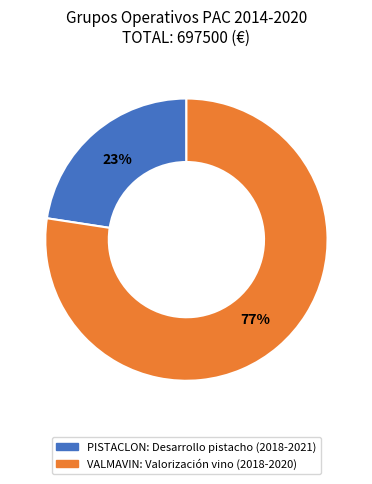

What percentage is the PISTACLON: Desarrollo pistacho (2018-2021) slice, to the nearest percent?

23%